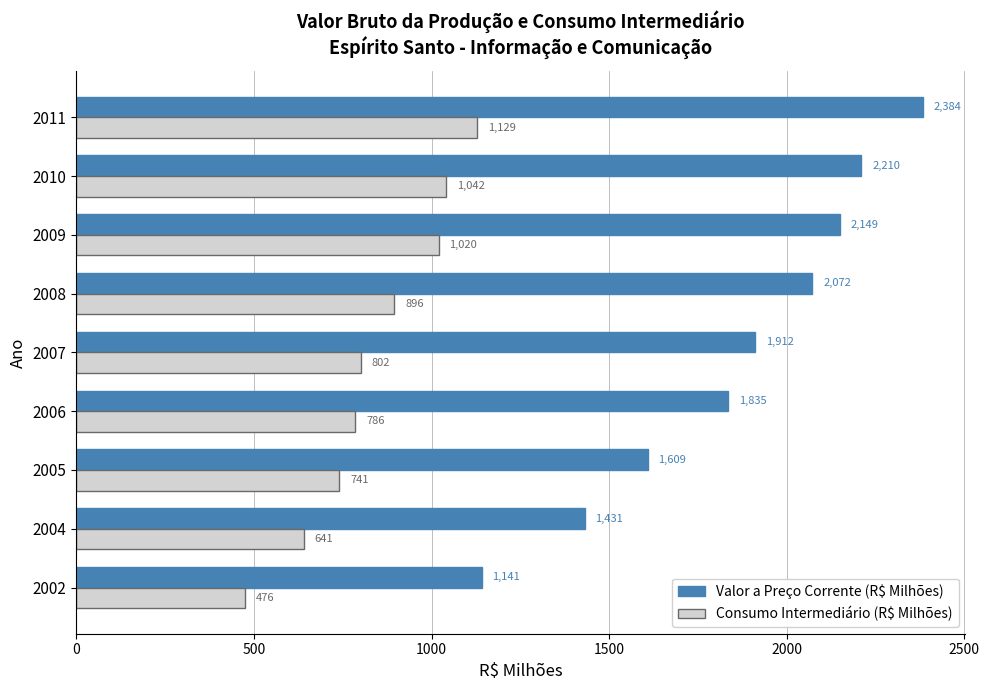

At which label is Consumo Intermediário (R$ Milhões) closest to 802?

2007